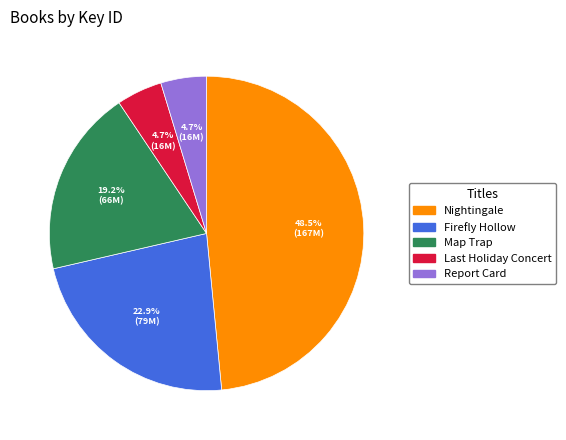

Is Firefly Hollow the majority of the pie?

No